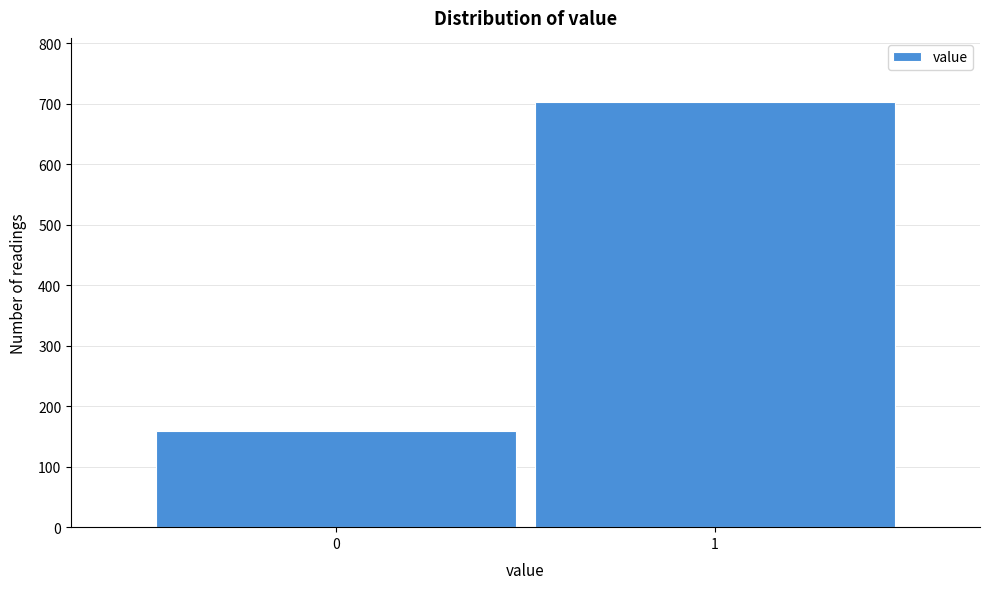

Reading right to left, transcribe all the data shown in this chart.

703	159